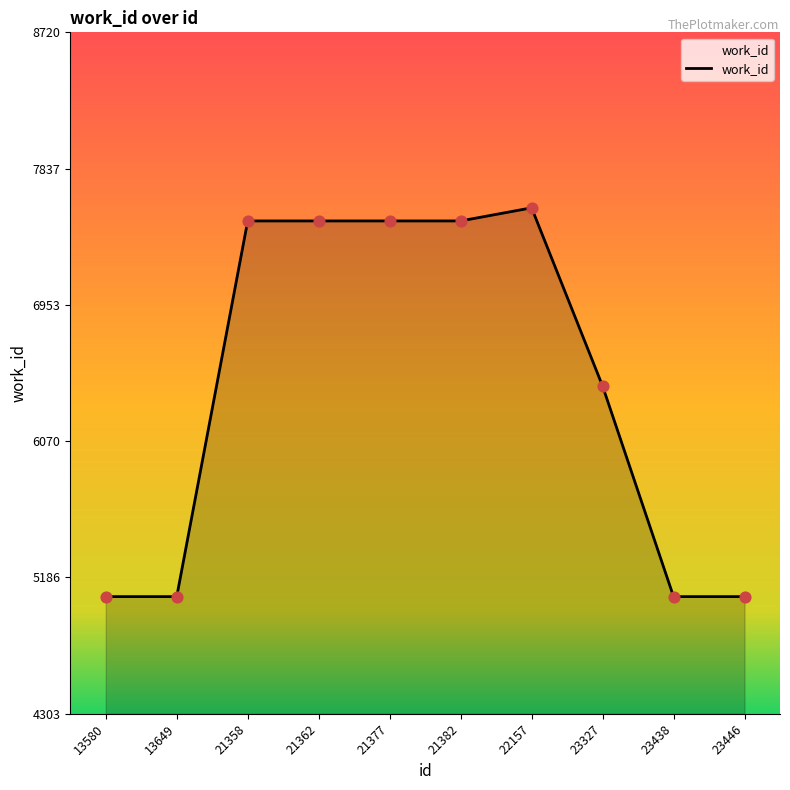

Approximately how many times larger is the value at 23438 compared to 21358?

0.7